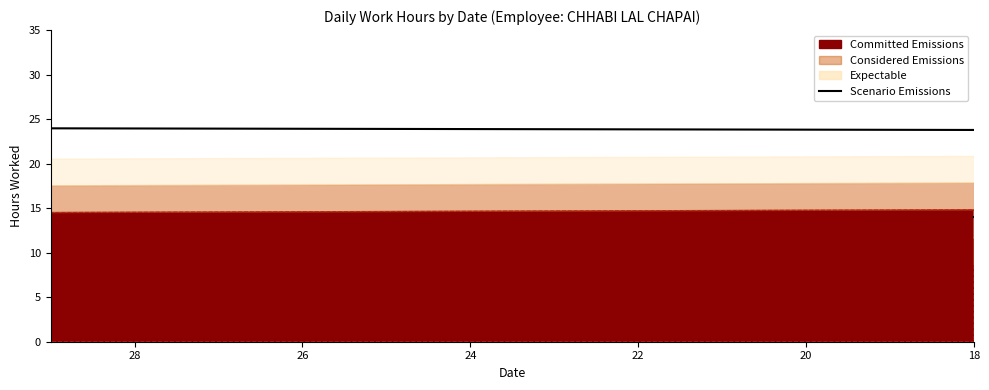

How many lines are shown in the chart?

1